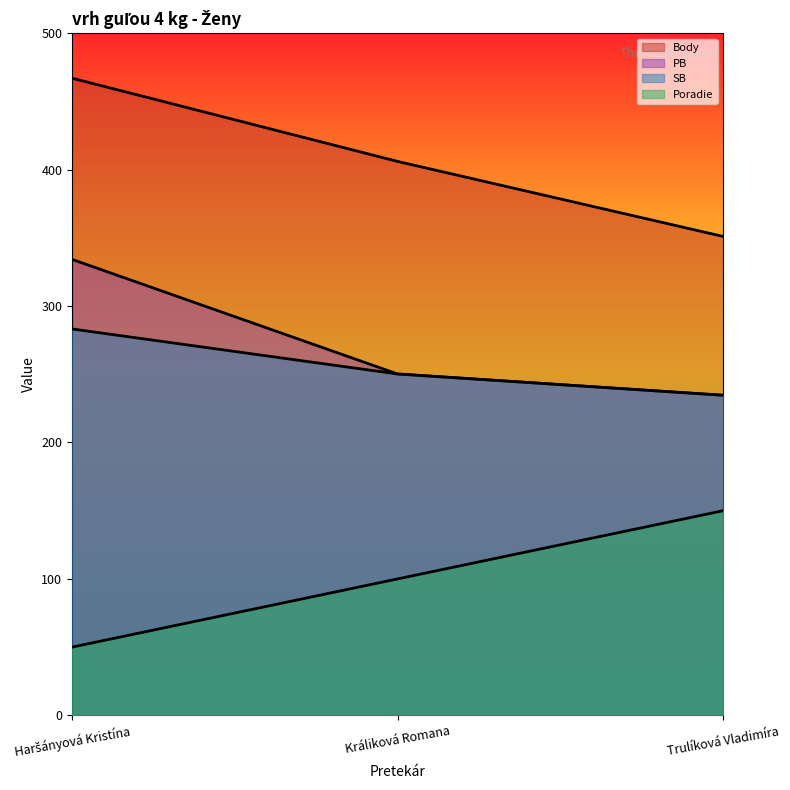

Is it true that PB equals 334.2 at Haršányová Kristína?

True